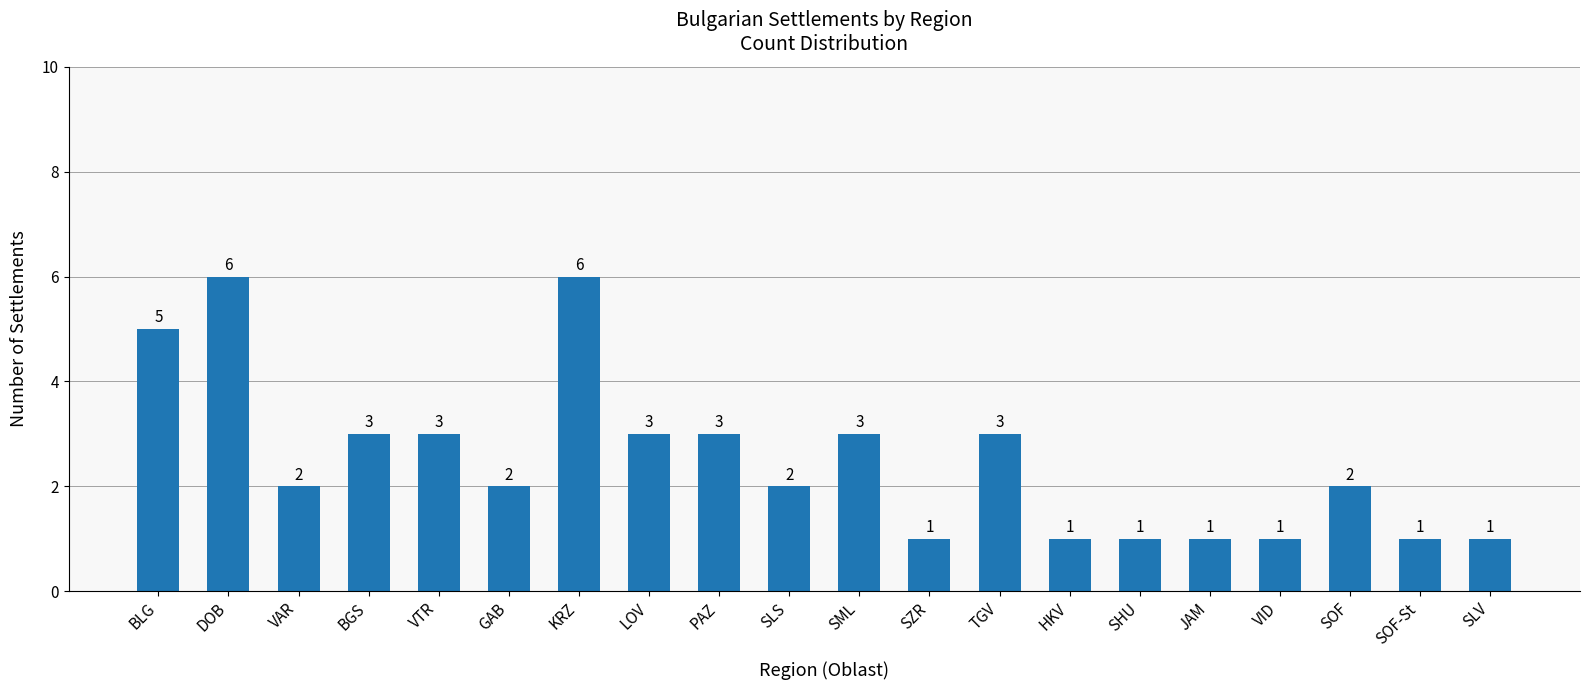

Reading left to right, list all the values displayed in this chart.

BLG=5	DOB=6	VAR=2	BGS=3	VTR=3	GAB=2	KRZ=6	LOV=3	PAZ=3	SLS=2	SML=3	SZR=1	TGV=3	HKV=1	SHU=1	JAM=1	VID=1	SOF=2	SOF-St=1	SLV=1